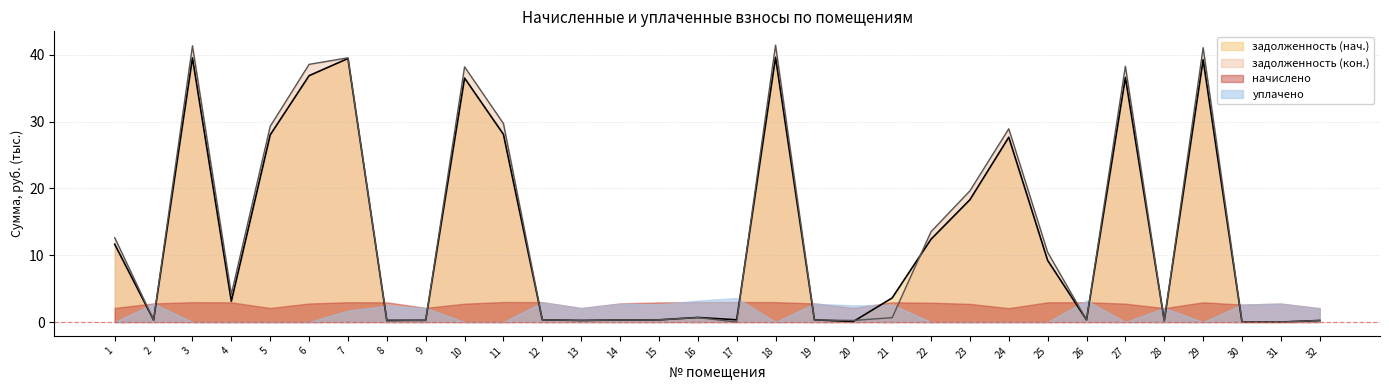

The задолженность (кон.) series shows 0.1 at 32. True or false?

False